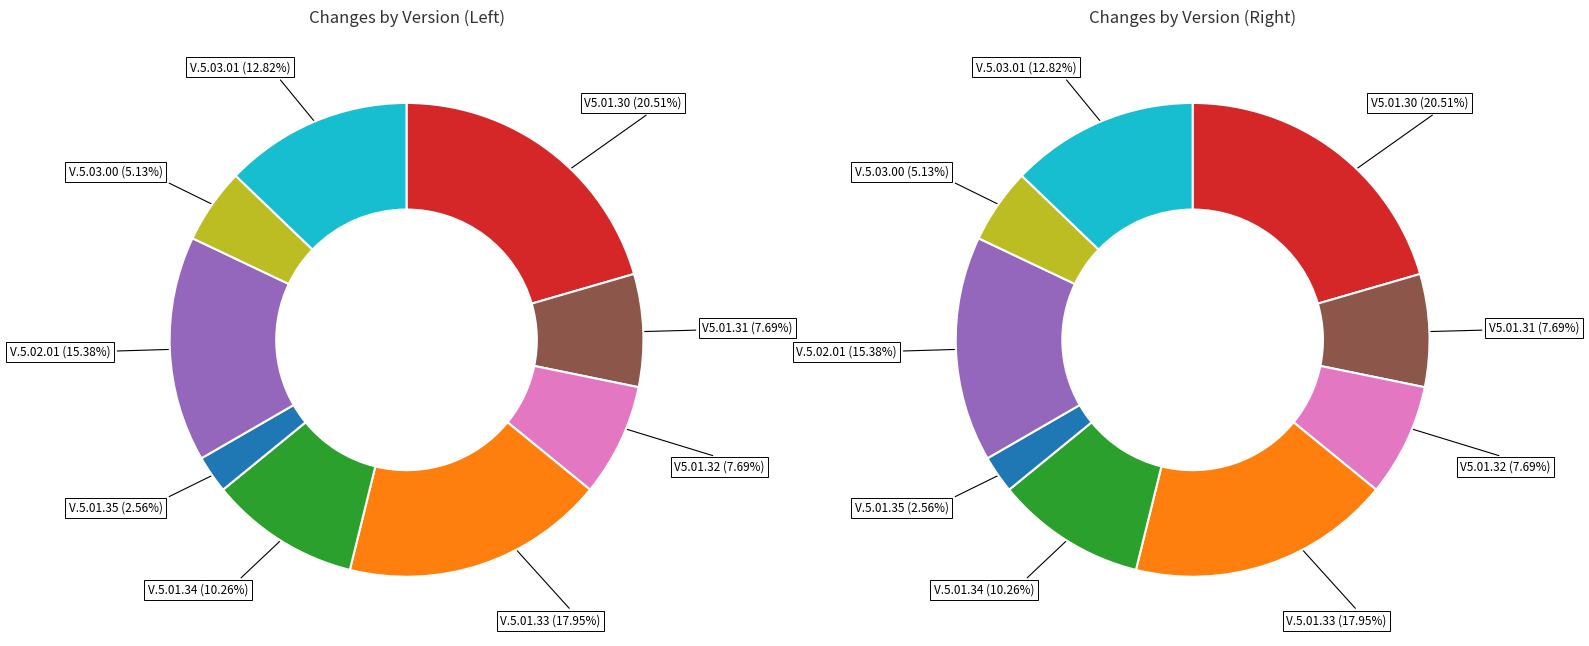

To the nearest percent, what percentage of the pie is V.5.01.33?

18%